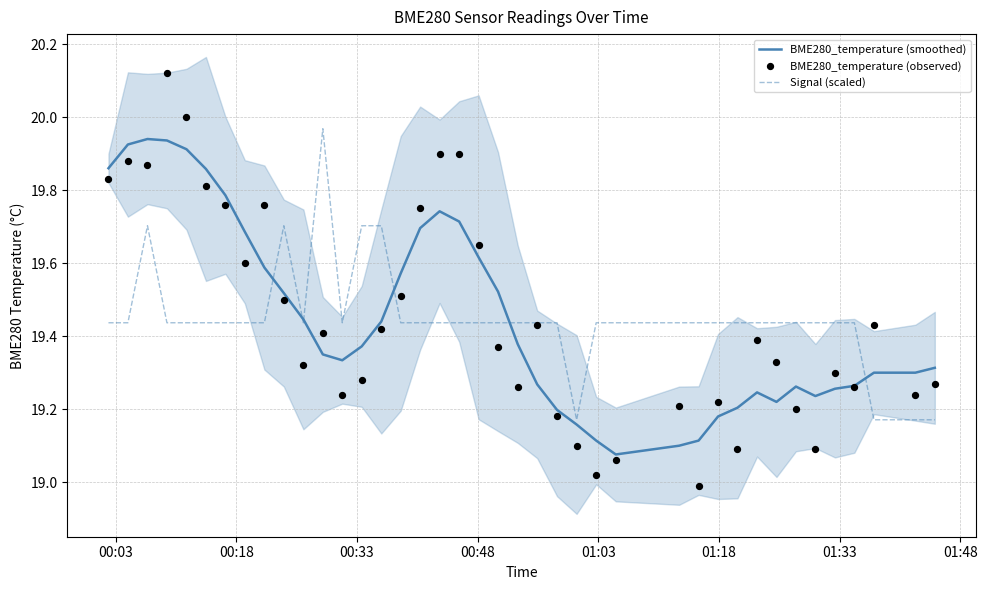

What are all the series names shown in the legend?

BME280_temperature (smoothed), Signal (scaled), BME280_temperature (observed)